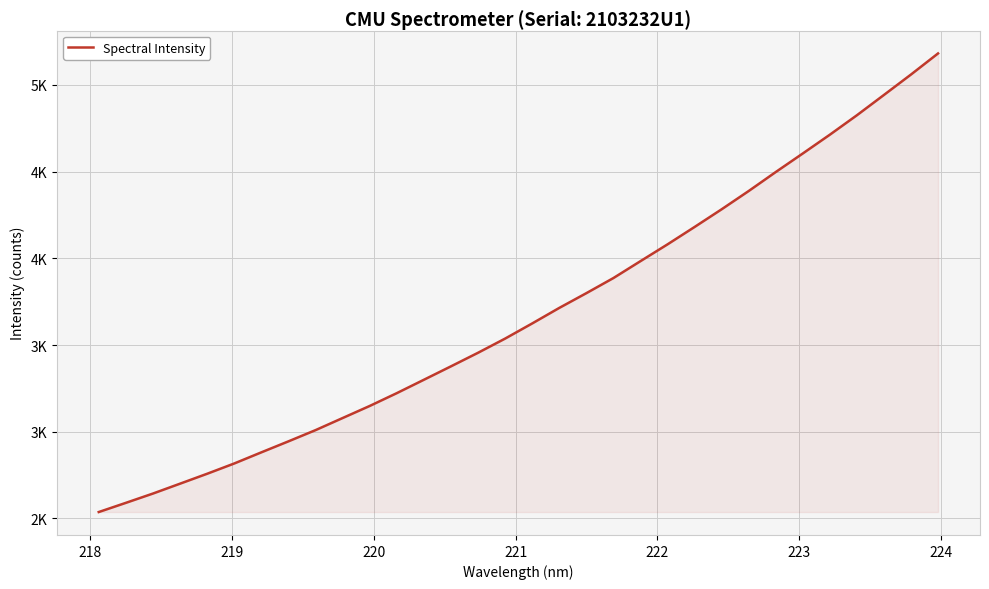

Does the chart display data point markers on the line(s)?

No